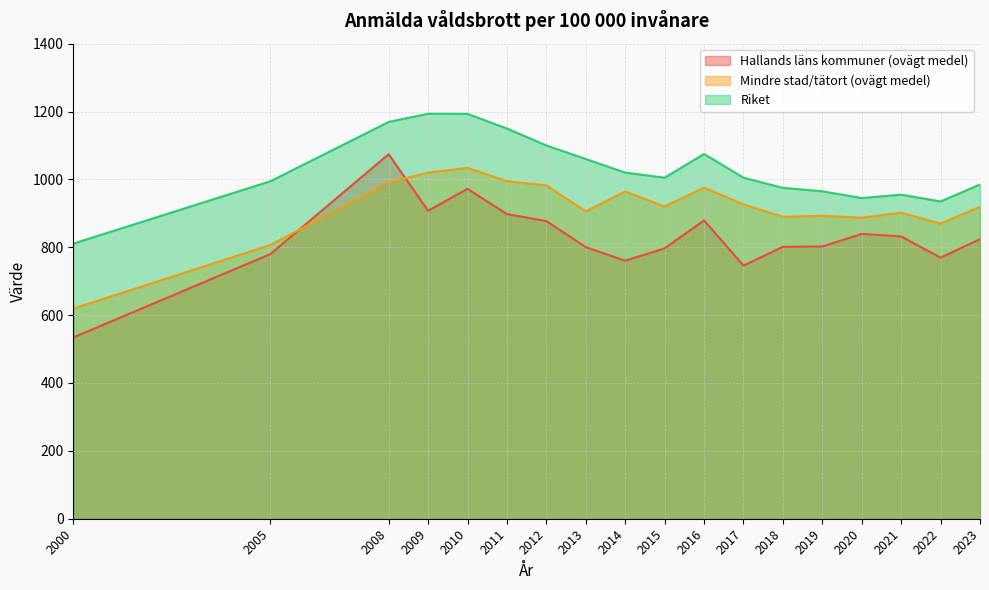

Is it true that Hallands läns kommuner (ovägt medel) equals 823.8 at 2023?

True